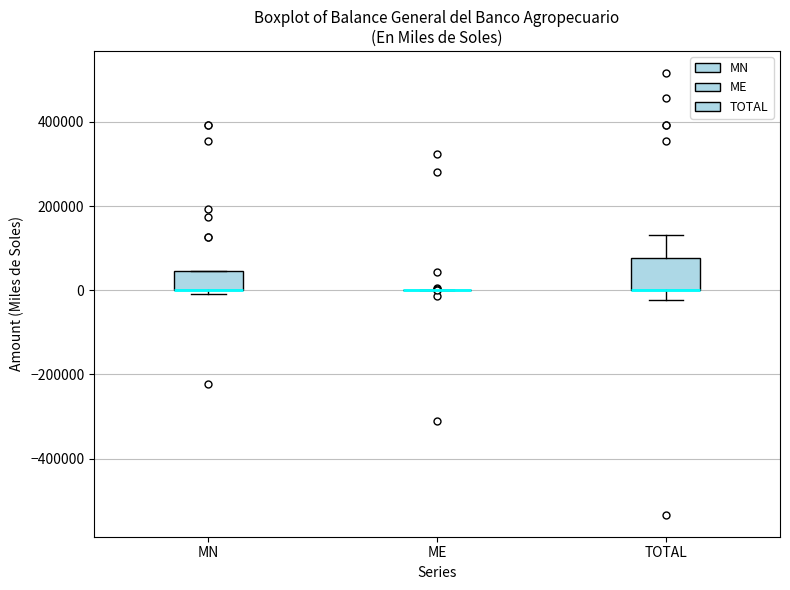

Reading left to right, read every box against the y-axis: the position of its median line, the range the box covers, and the ends of its whiskers. The values are not printed on the chart, so give them approximately, as read against the axis.

MN: median 0 (drawn on the box's lower edge), box 0 to 40000, whiskers 0 (just below the box's lower edge) to 40000
ME: box collapsed to a line at 0, whiskers 0 to 0
TOTAL: median 0 (drawn on the box's lower edge), box 0 to 80000, whiskers -20000 to 140000